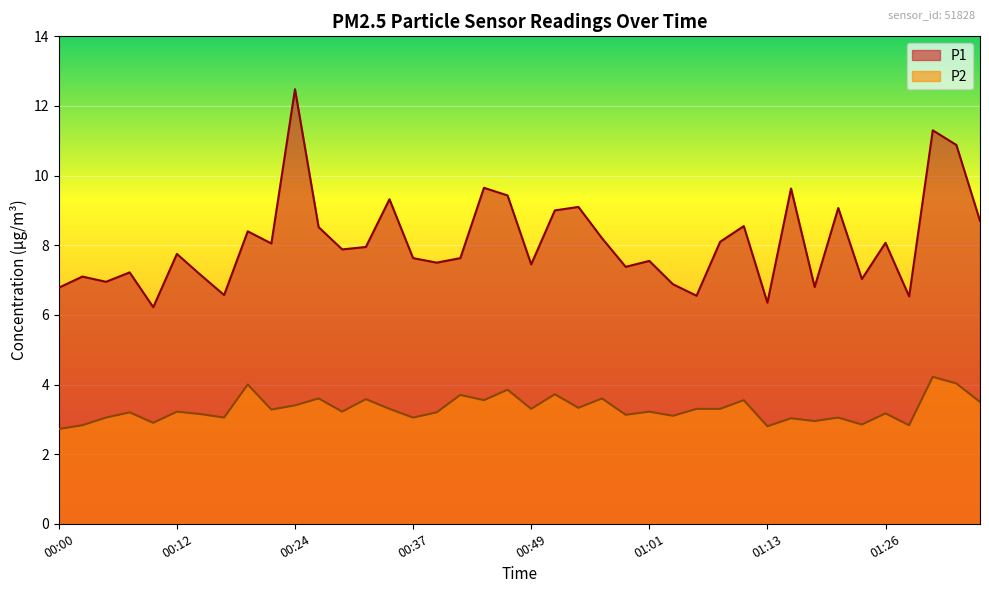

Is it true that P2 equals 1.2 at 00:05?

False